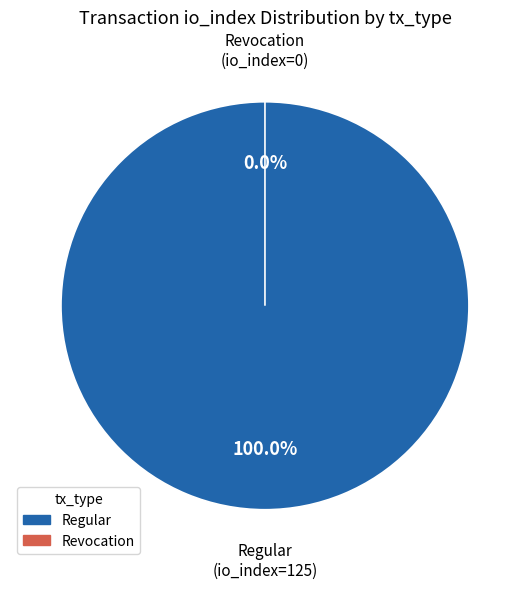

Is it true that Revocation (io_index=0) is 0% of the pie?

True